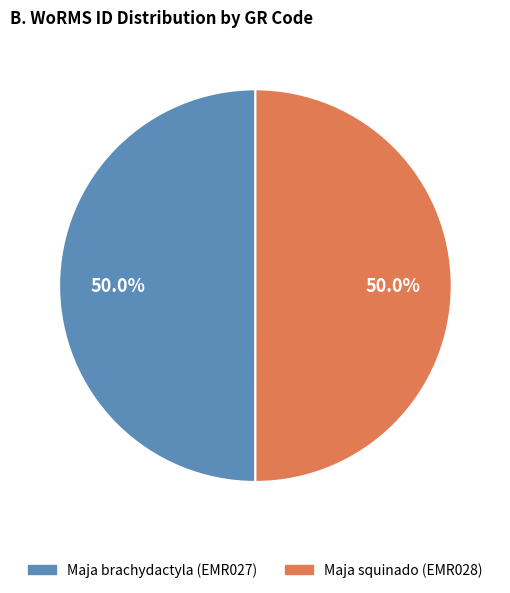

Combined, do Maja squinado (EMR028) and Maja brachydactyla (EMR027) account for over 50%?

Yes